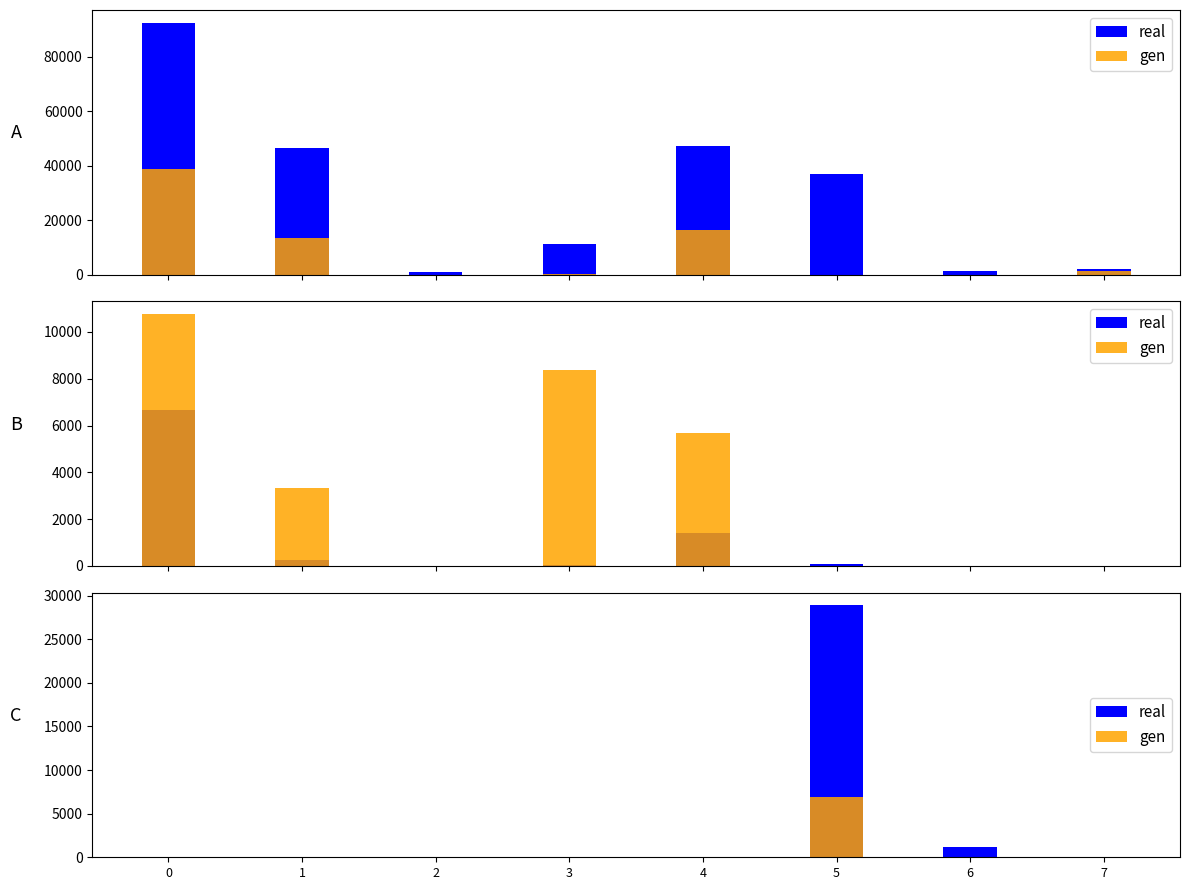

List the labels in order of real value, smallest first.

0, 1, 2, 3, 4, 7, 6, 5